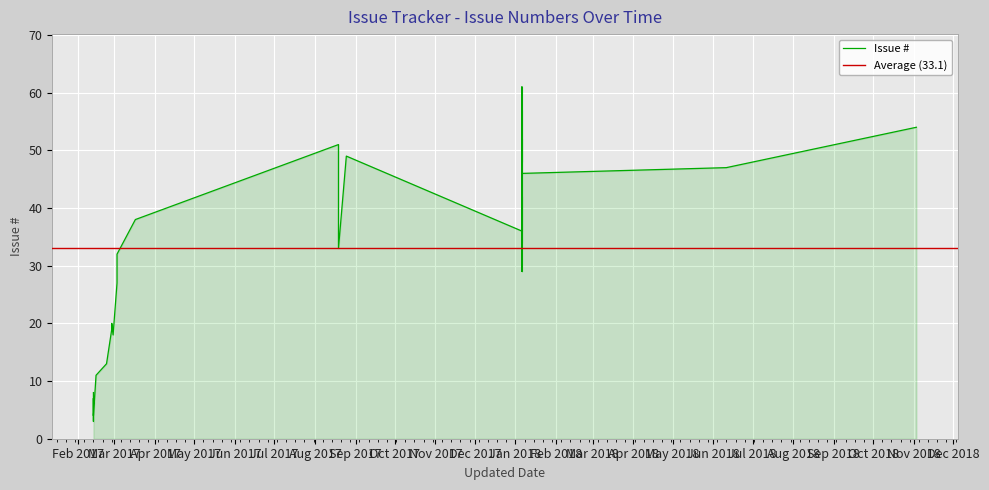

What is the label of the 30th point from the right?

2017-02-23